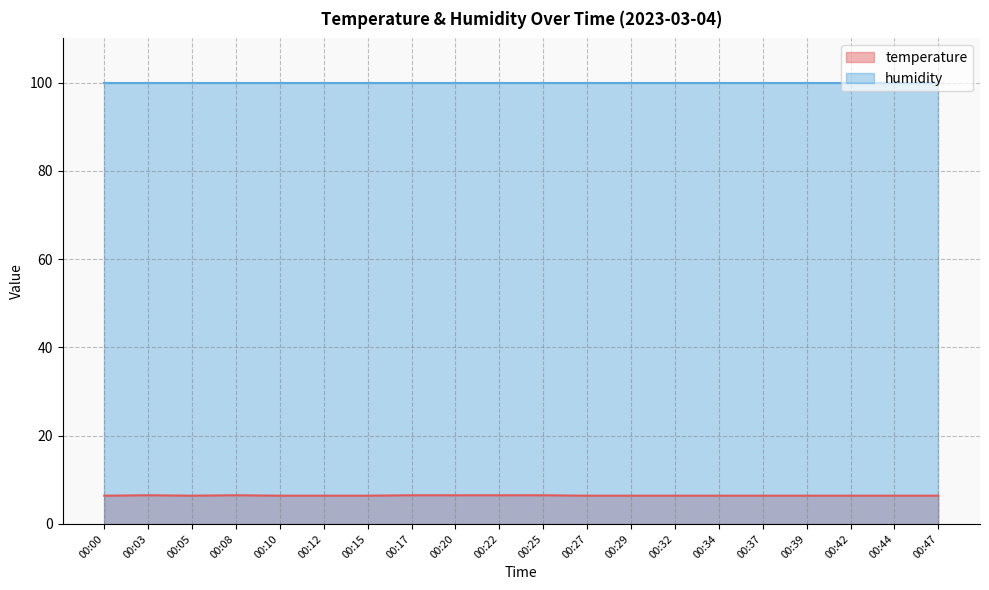

Is it true that the value at 00:32 is 1.3?

False